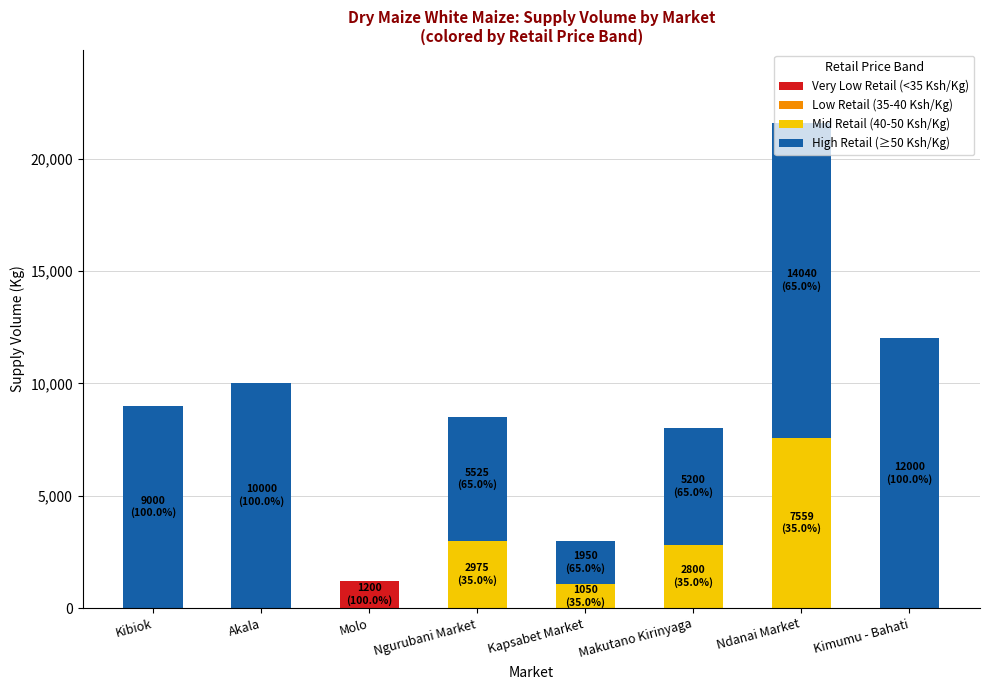

Is it true that Very Low Retail (<35 Ksh/Kg) equals 0.0 at Kibiok?

True